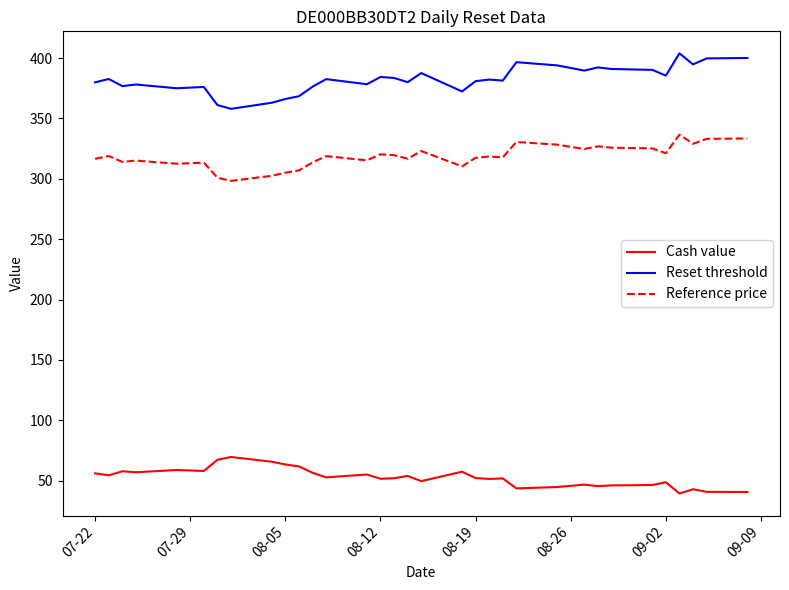

What is the difference between the maximum and minimum values in the Reference price series?

38.3